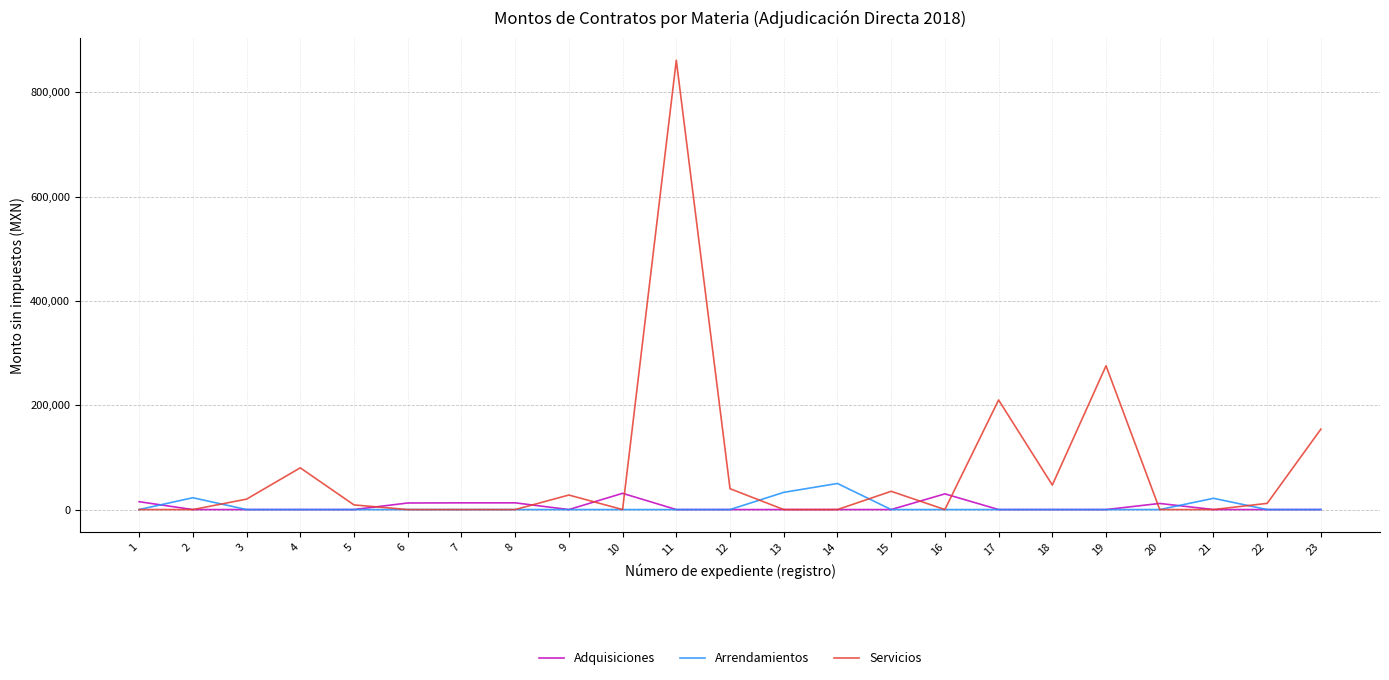

What is the average value of the Servicios series?

77020.7